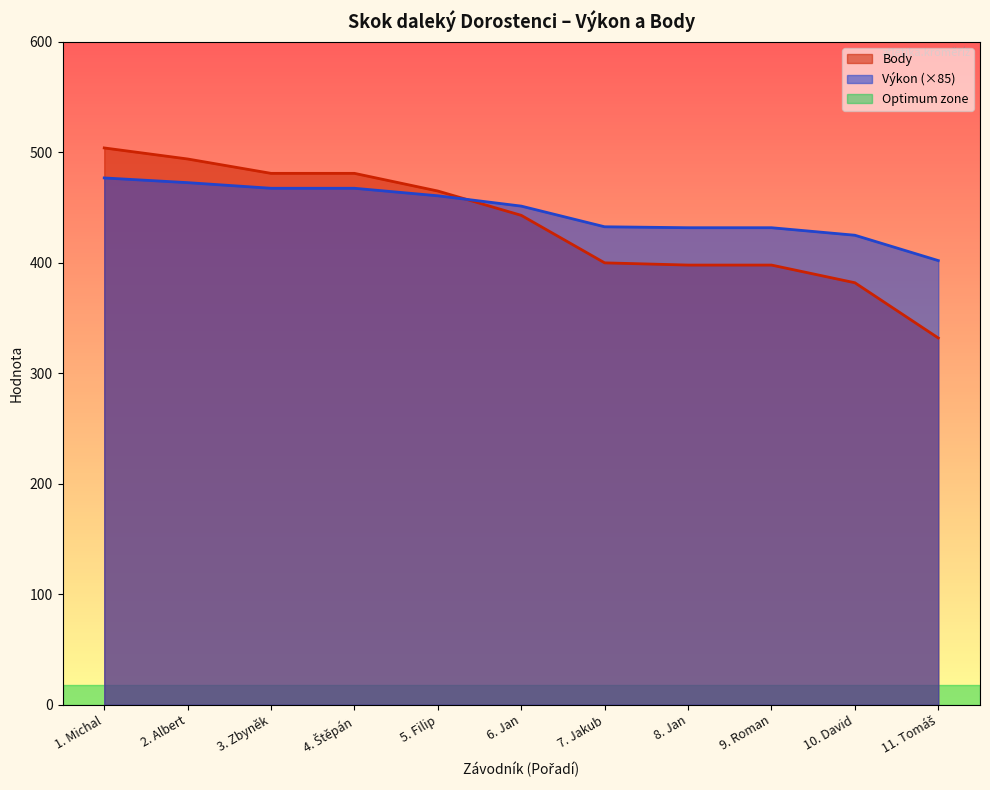

What is the difference between the highest and lowest values at 9. Roman?

33.8